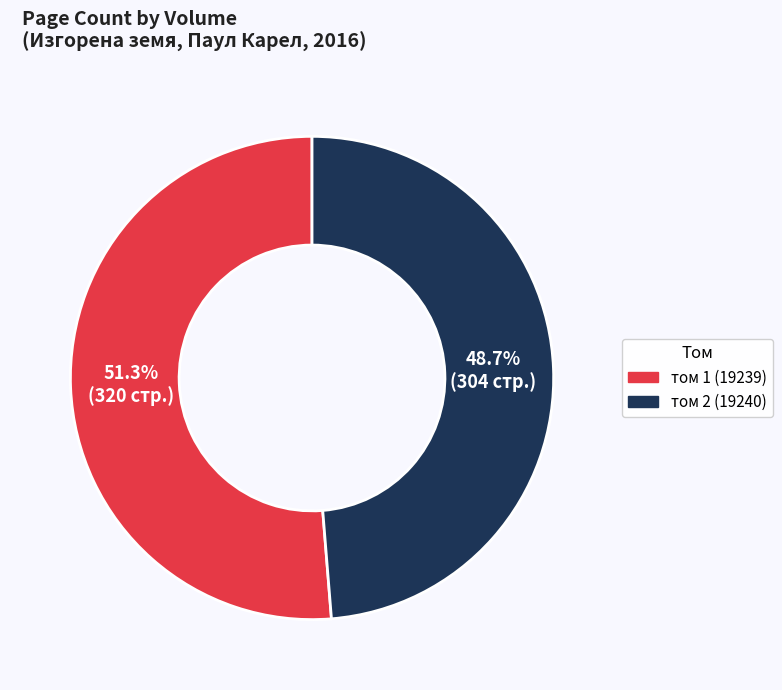

Count the number of slices in the pie.

2